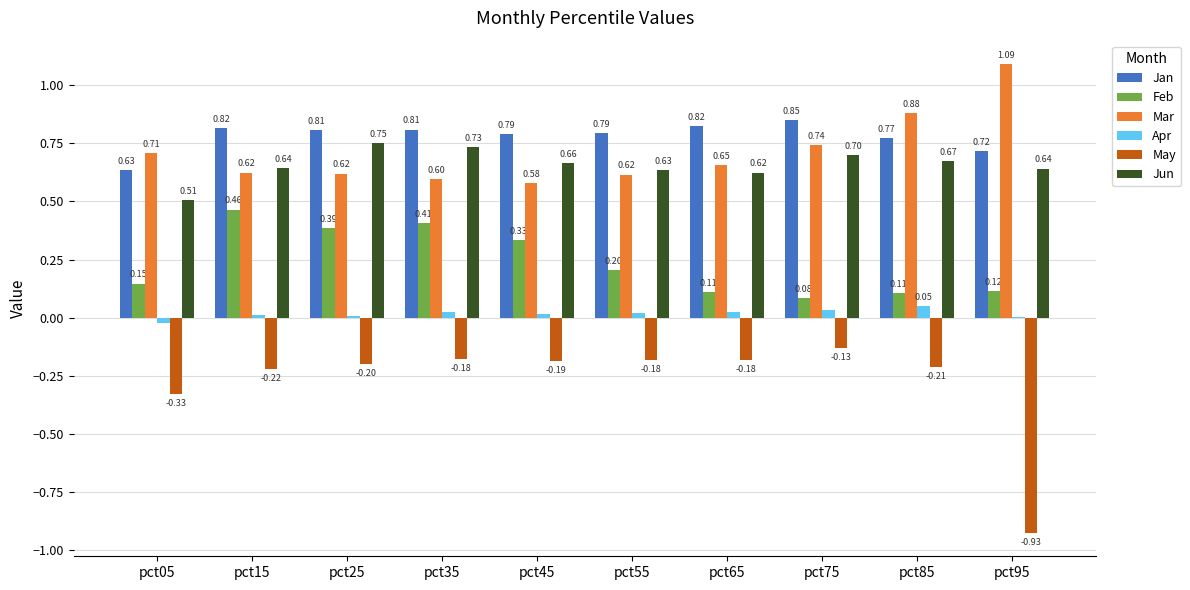

Is the value of May at pct95 greater than the value of Apr at pct55?

No